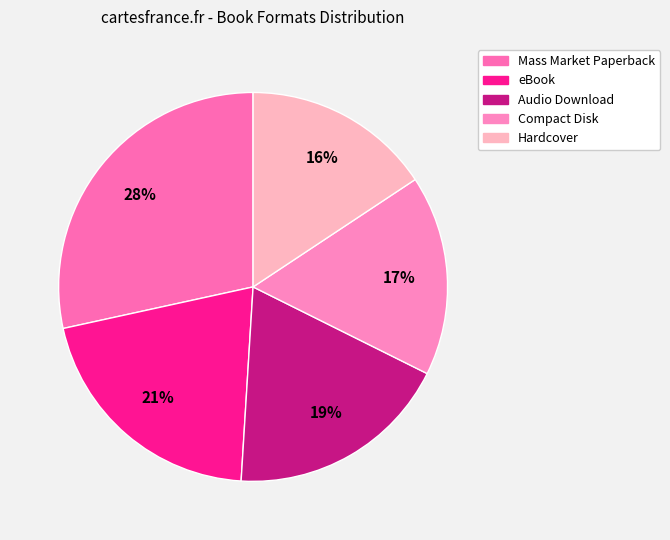

What is the largest slice in the pie chart?

Mass Market Paperback